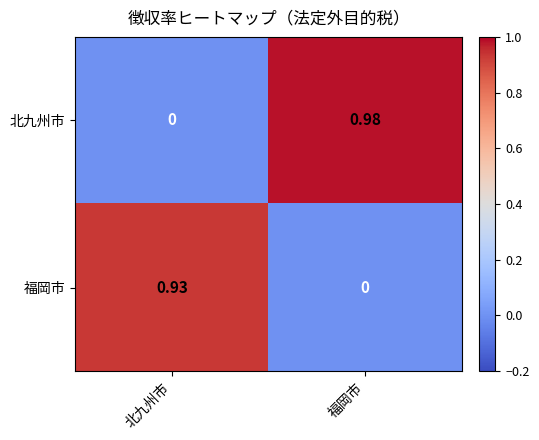

List the series in order of their overall mean, highest first.

北九州市, 福岡市